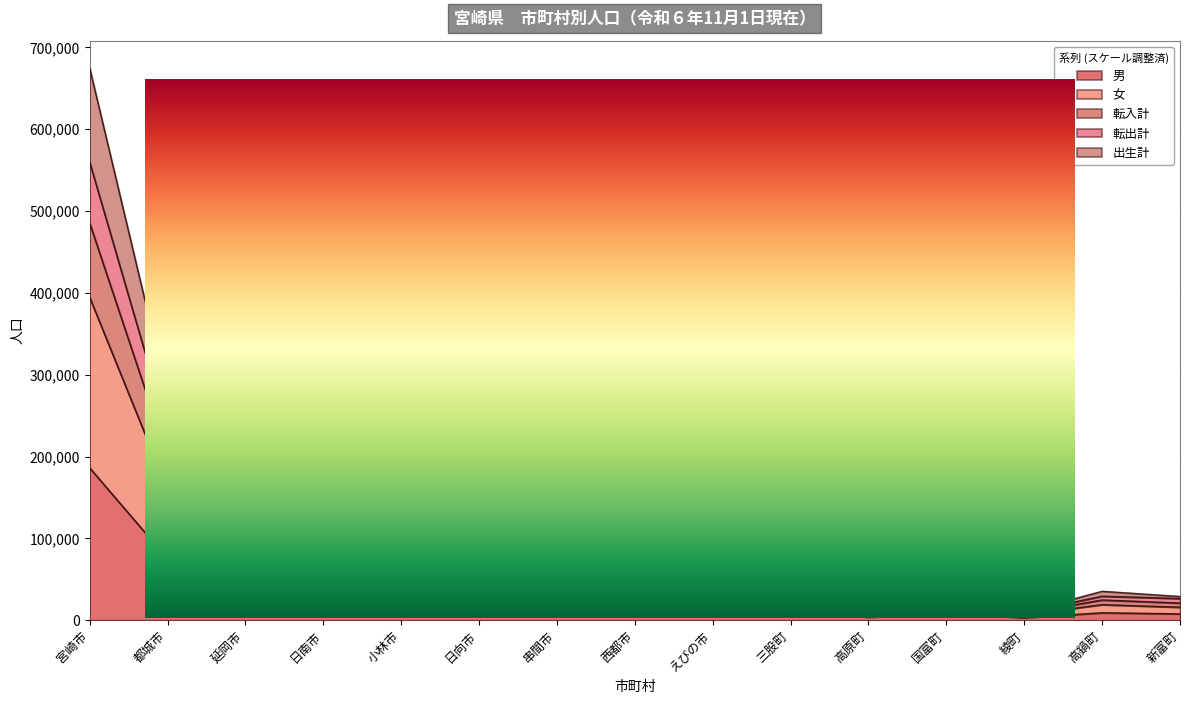

Count the number of data series in this chart.

5